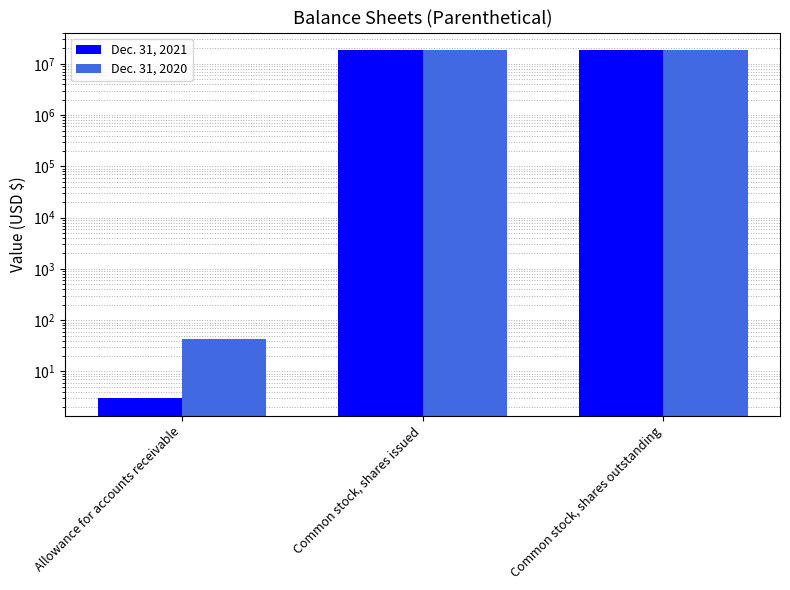

At which label does Dec. 31, 2021 reach its minimum?

Allowance for accounts receivable